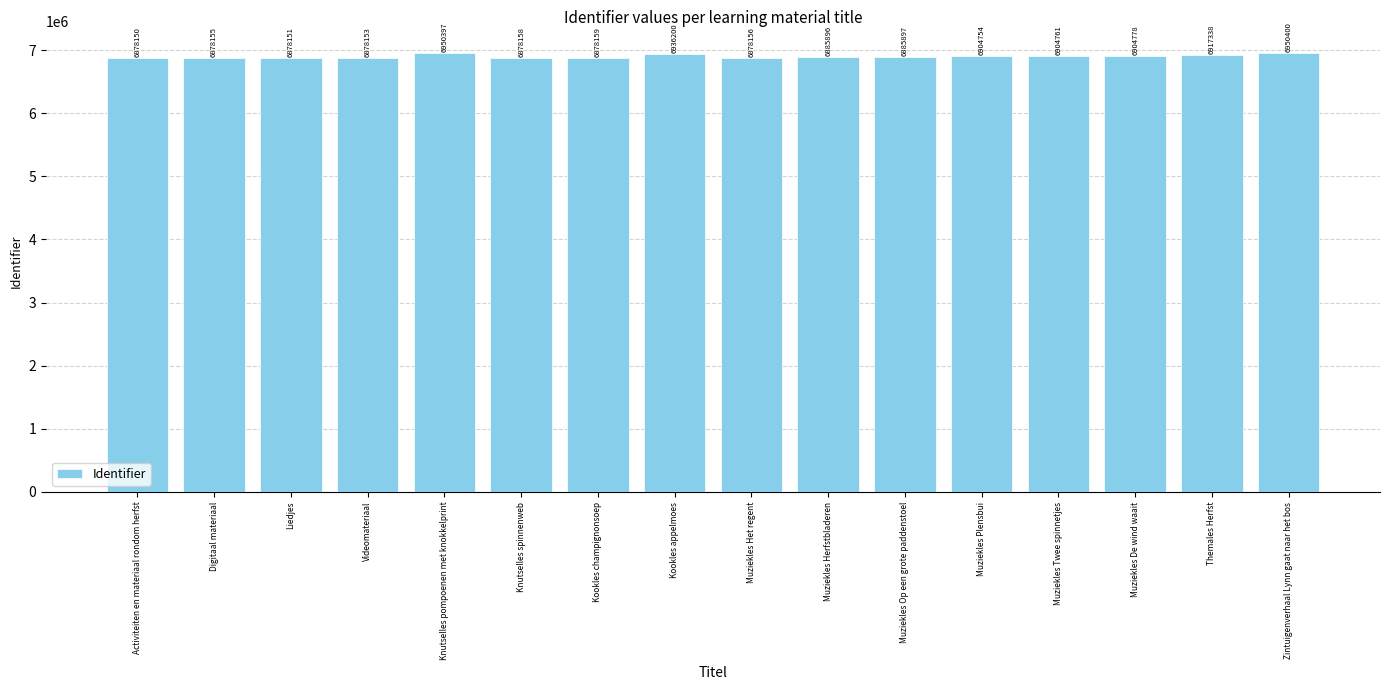

Reading left to right, what are all the values shown in this chart?

6878150	6878155	6878151	6878153	6950397	6878158	6878159	6936200	6878156	6885896	6885897	6904754	6904761	6904778	6917338	6950400